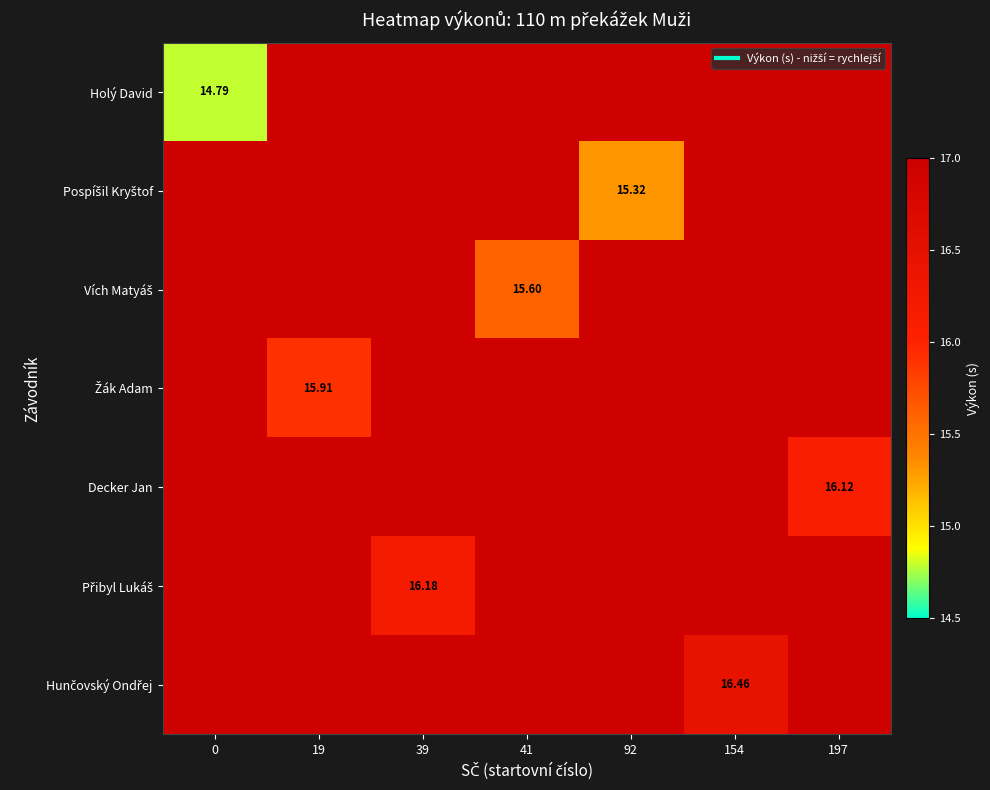

At which label is Decker Jan closest to 16?

197